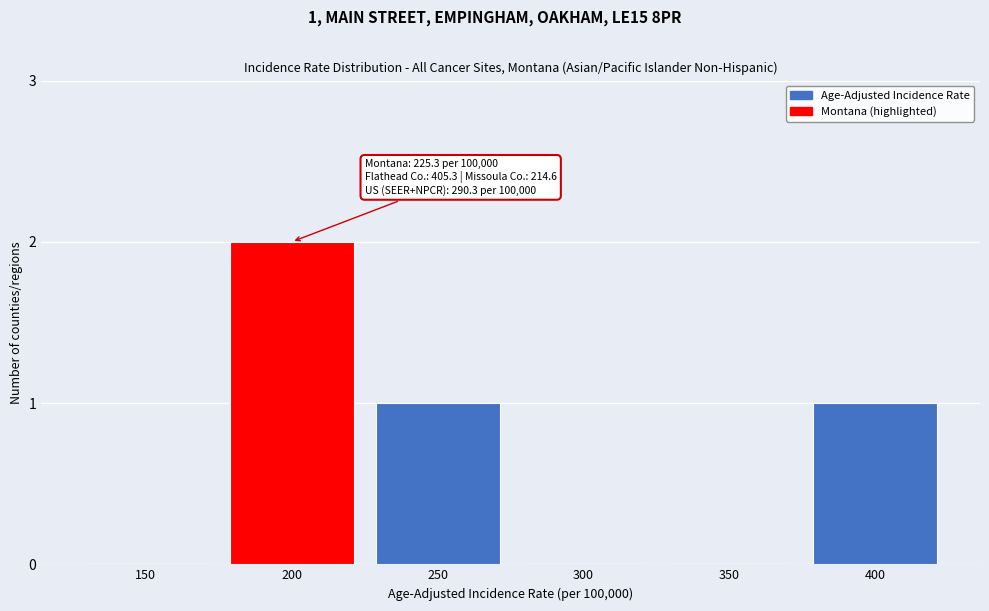

Reading right to left, extract all data points from this chart.

400=1	350=0	300=0	250=1	200=2	150=0